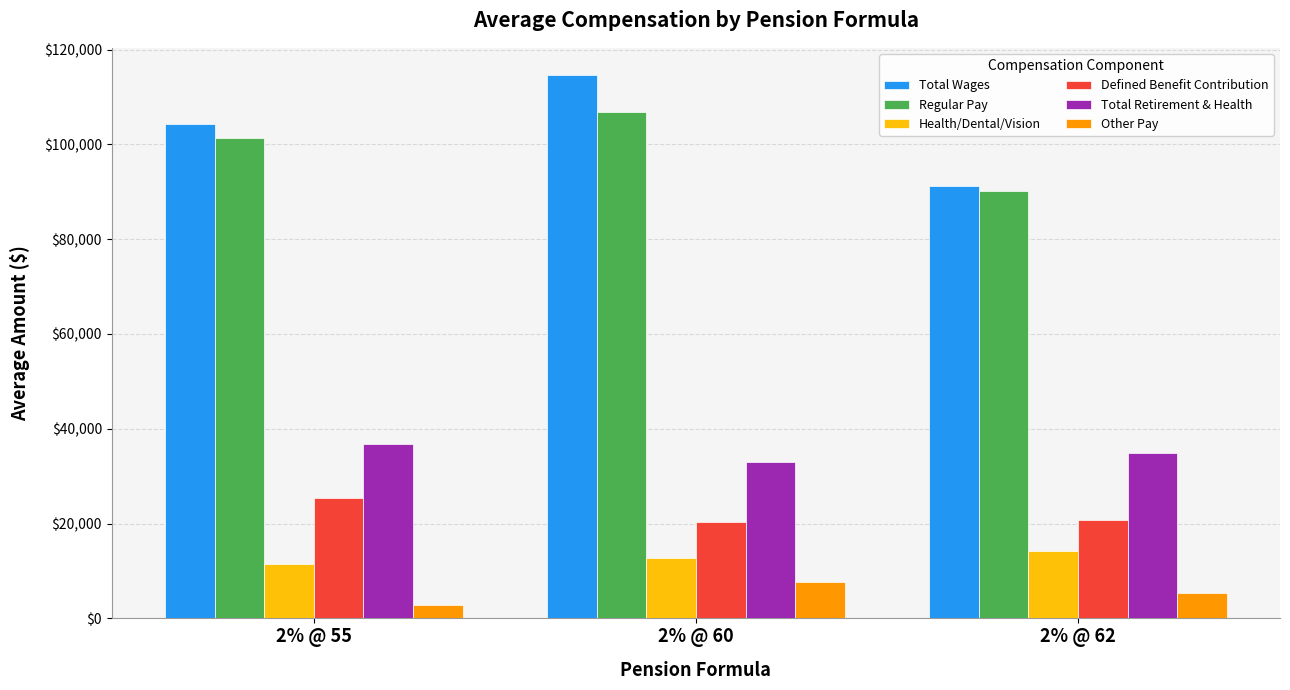

How many categories are shown in the chart?

3